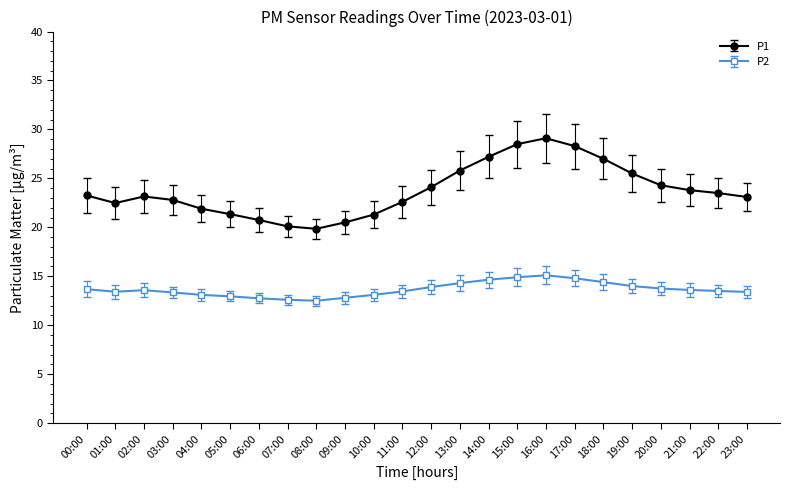

True or false: P2 and P1 intersect in this chart.

False